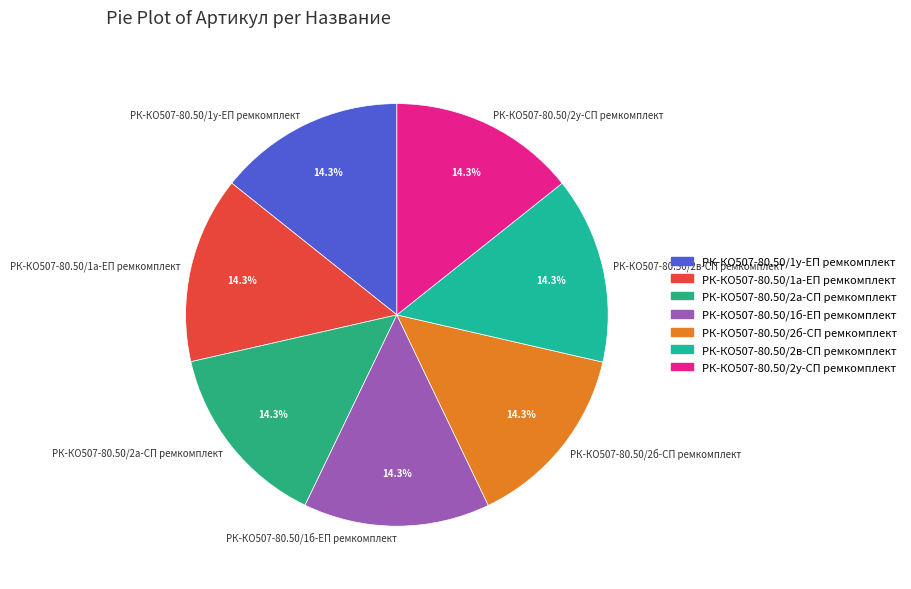

What percentage is the РК-КО507-80.50/2в-СП ремкомплект slice, to the nearest percent?

14%